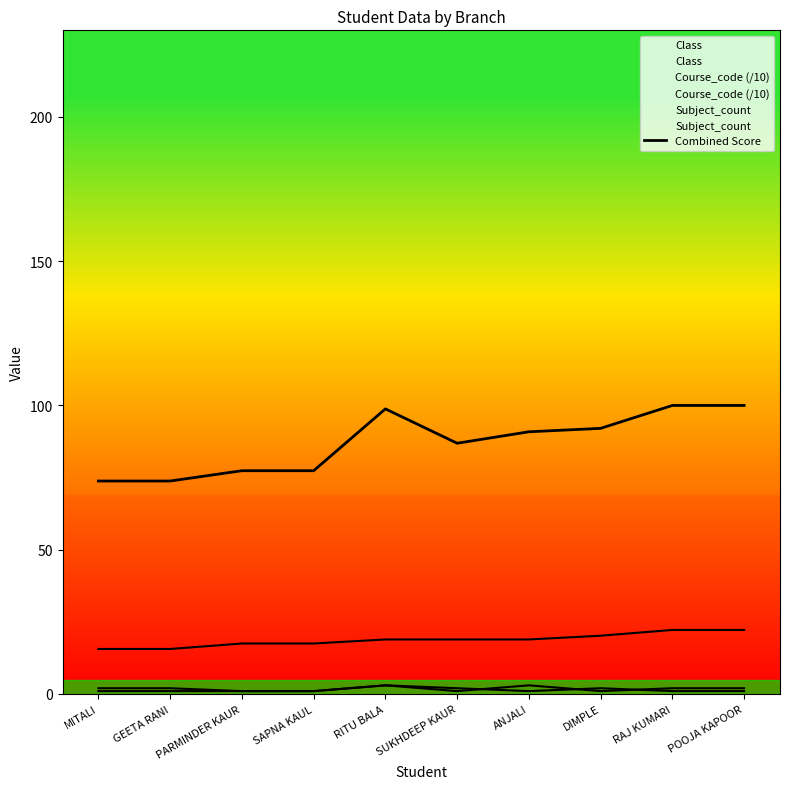

Between PARMINDER KAUR and ANJALI, which is larger?

ANJALI